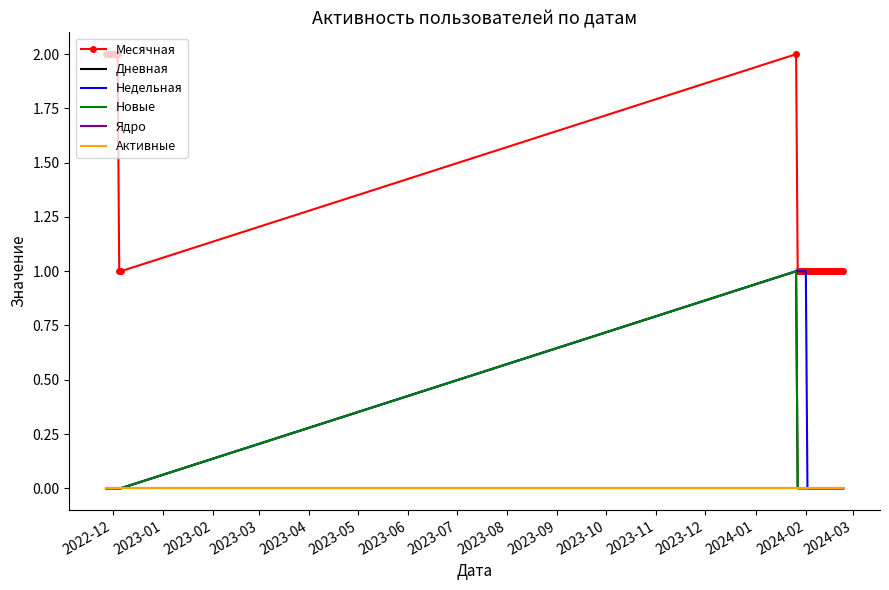

How many categories are shown in the chart?

40